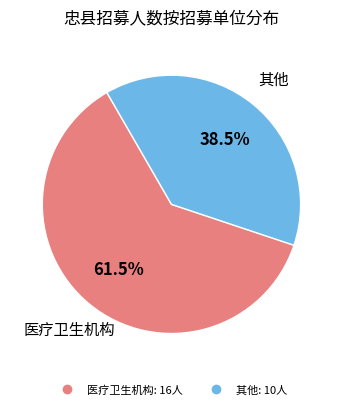

Is there a majority slice in this chart?

Yes